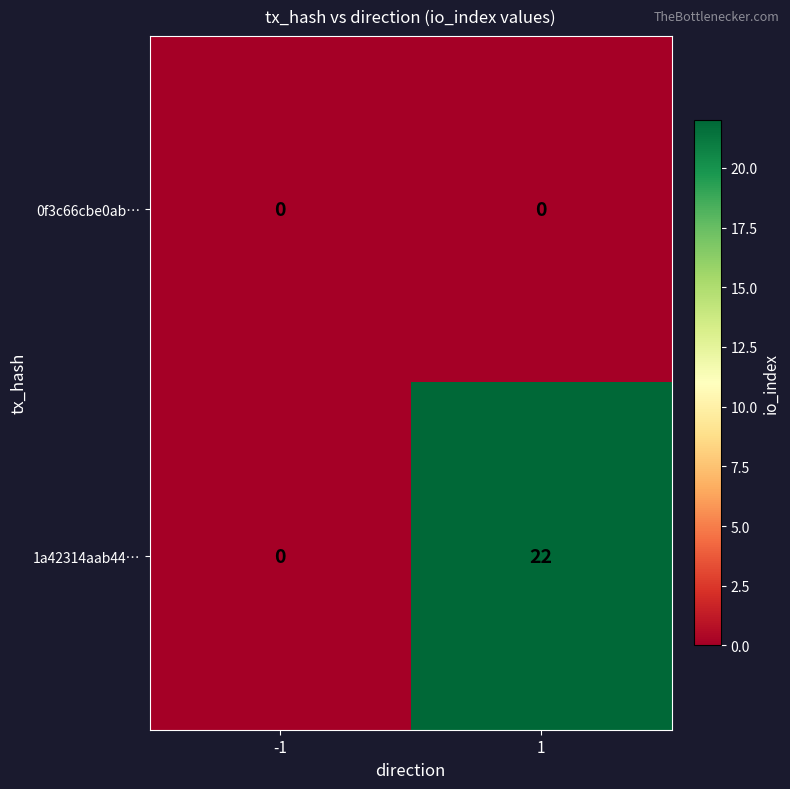

What value does the 1a42314aab44… series have at 1?

22